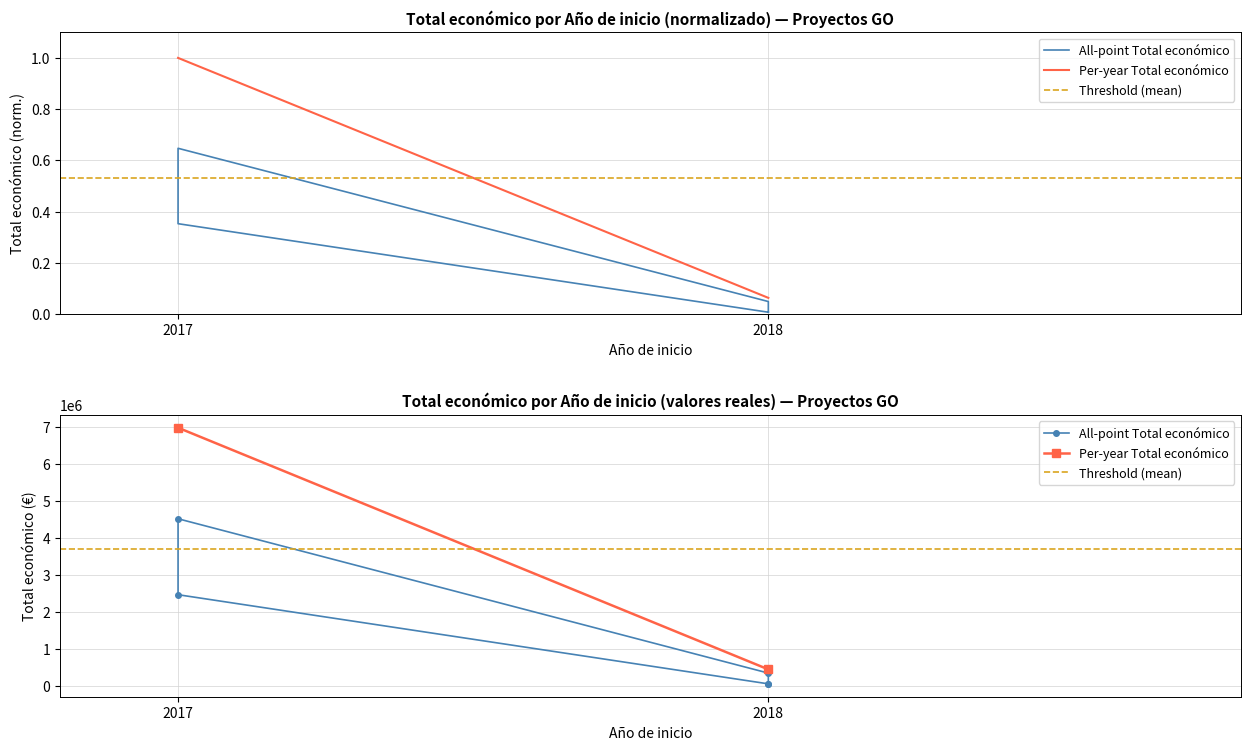

The chart shows a value of 0.0 at 2018. True or false?

False